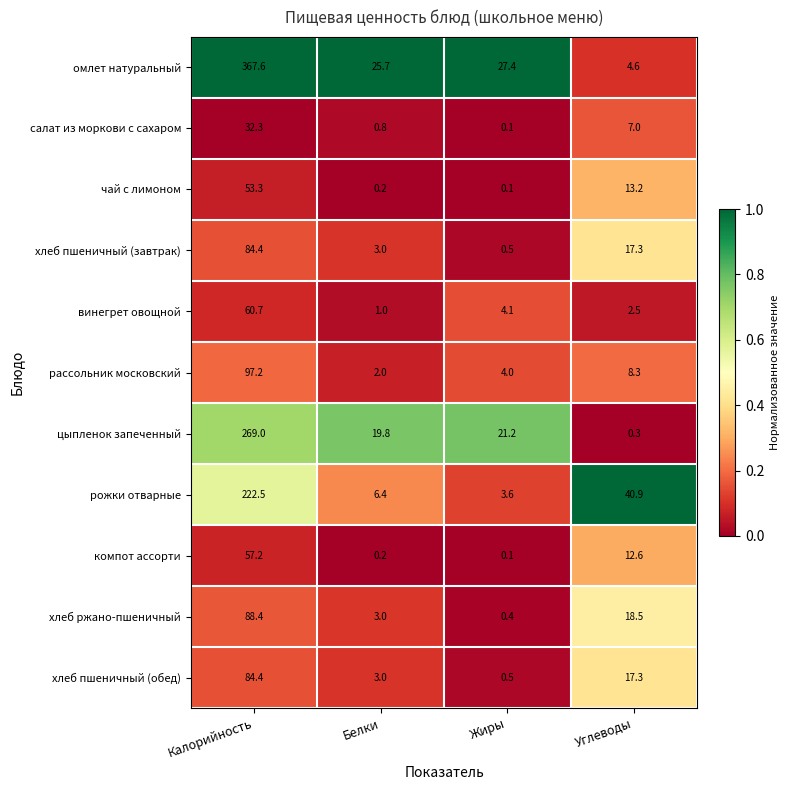

What is the spread (max minus min) of values at Жиры?

27.3